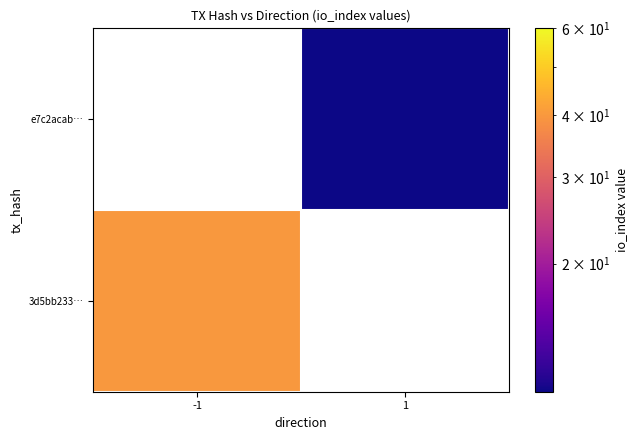

Rank the series by their maximum value, from lowest to highest.

3d5bb233…, e7c2acab…